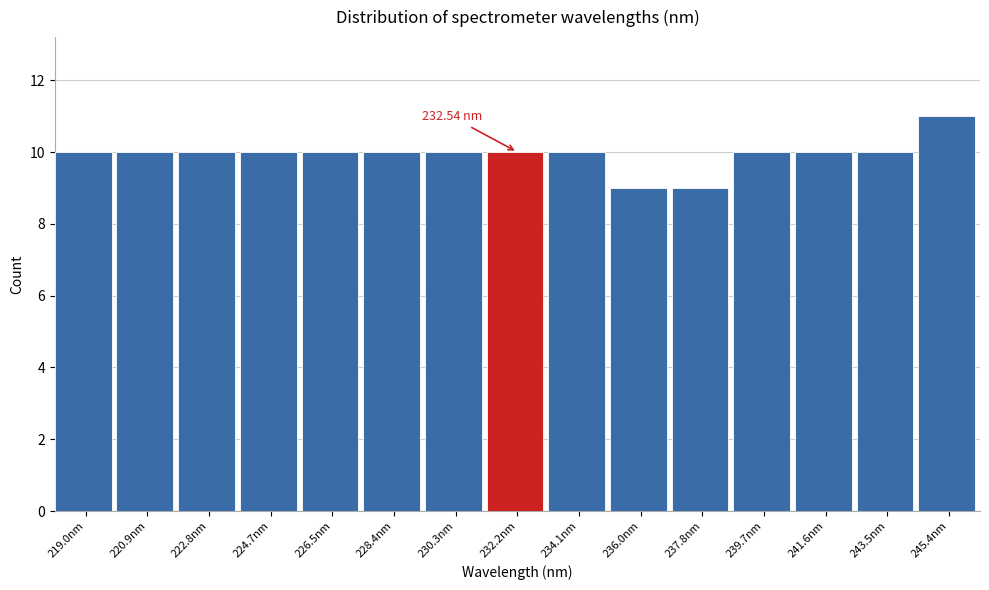

Which range on the x-axis has the tallest bar?

244.4 to 246.4